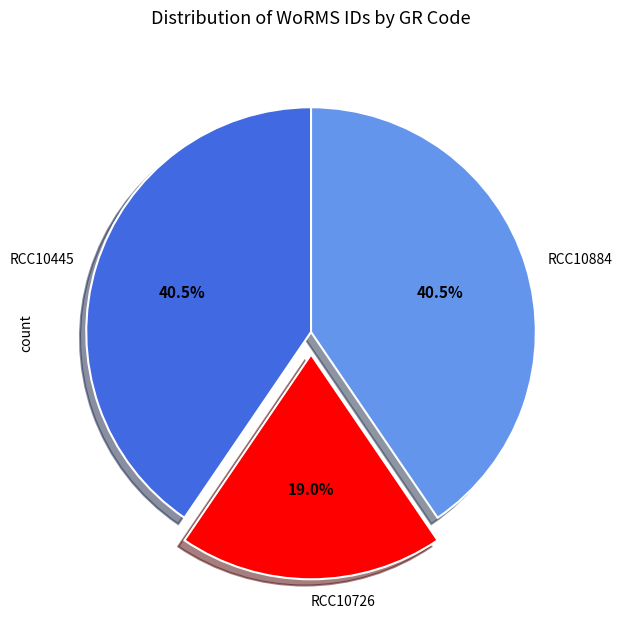

To the nearest percent, what is the average slice percentage?

33%